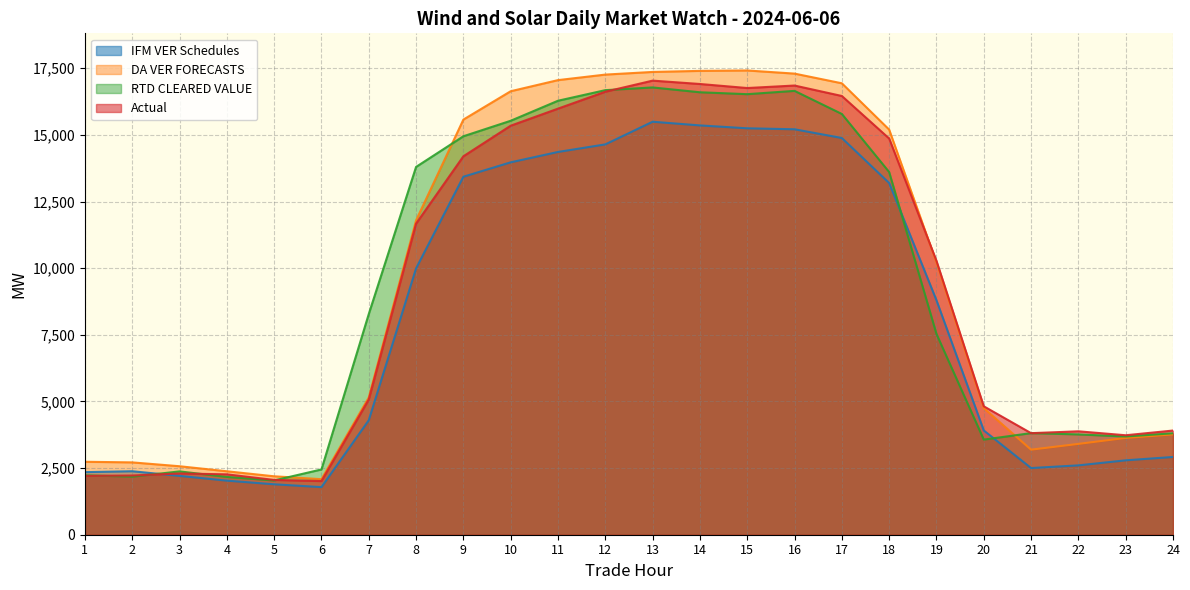

How many series are shown in this chart?

4